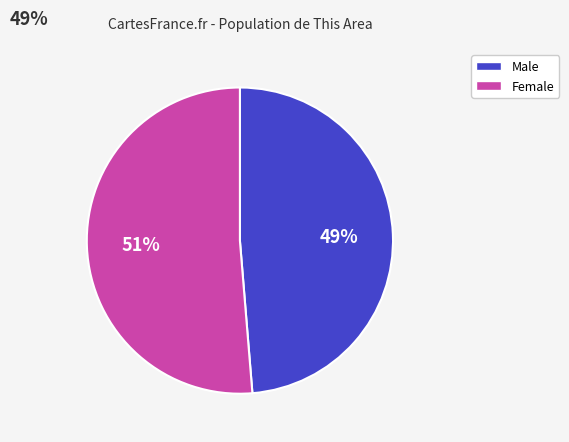

To the nearest percent, what percentage of the pie is Male?

49%